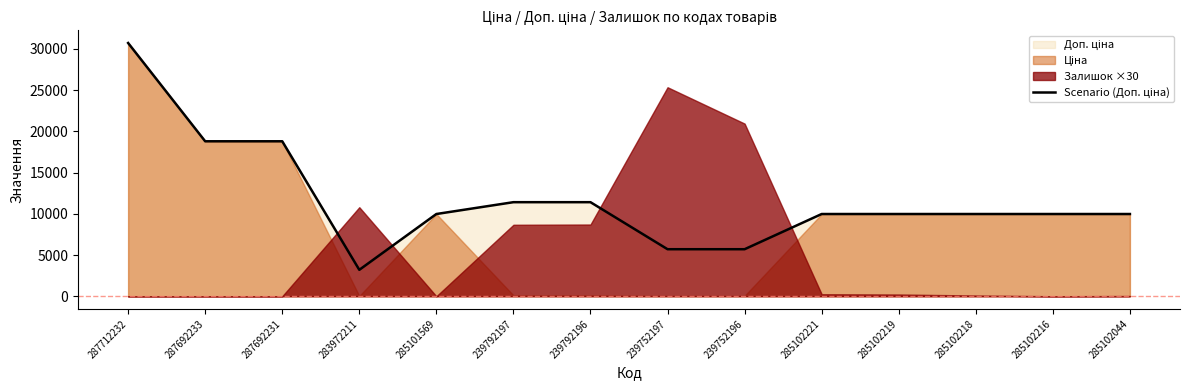

How many values exceed 9974?

11